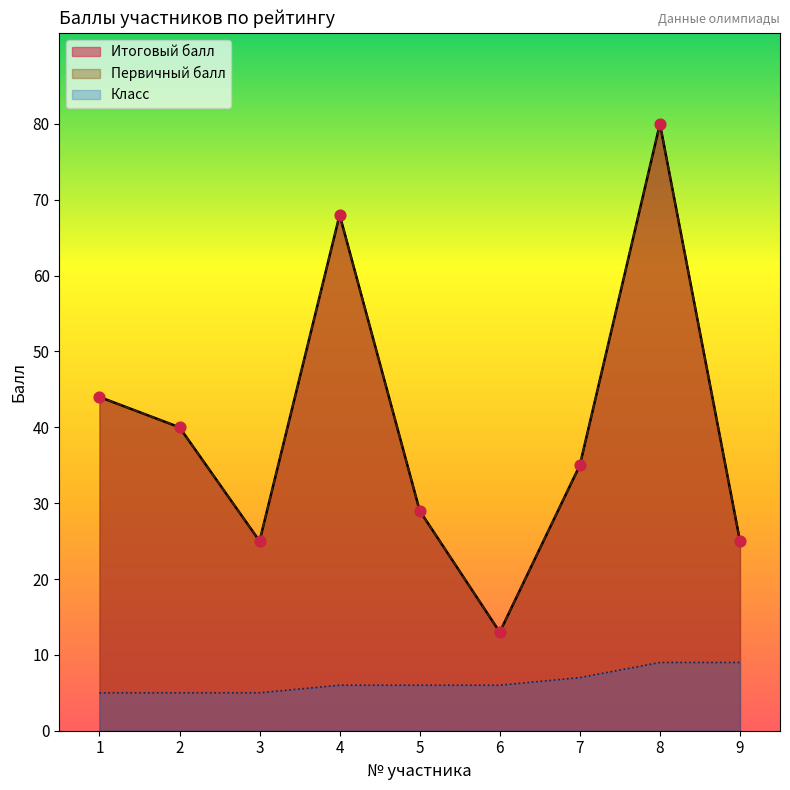

Which series reaches the maximum Y coordinate?

Итоговый балл